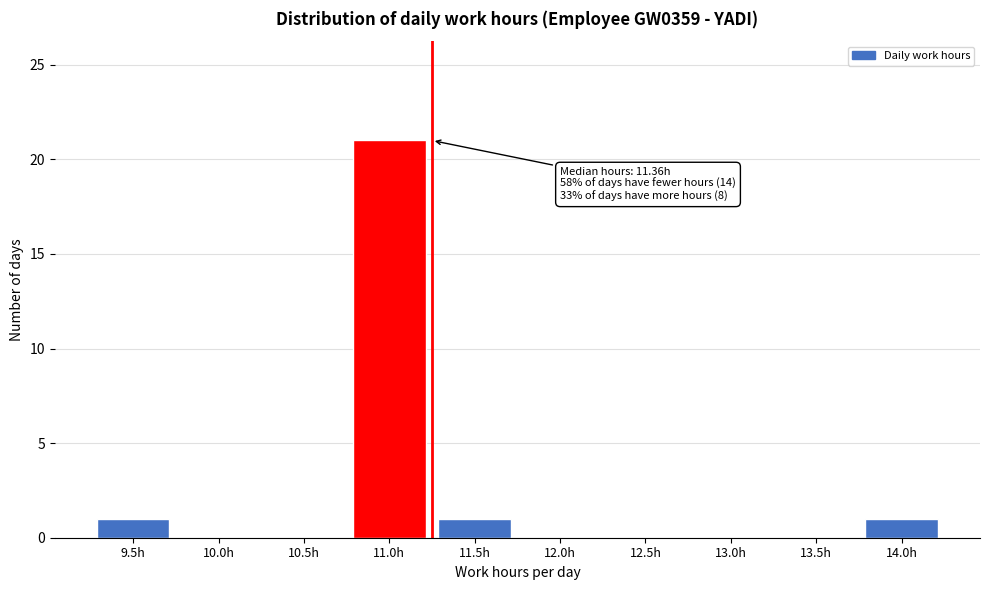

Reading left to right, transcribe all the data shown in this chart.

9.5h=1	10.0h=0	10.5h=0	11.0h=21	11.5h=1	12.0h=0	12.5h=0	13.0h=0	13.5h=0	14.0h=1